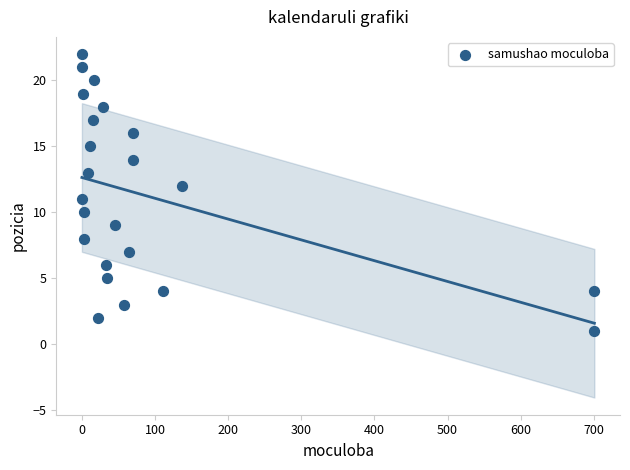

What is the range of Y values (max minus min)?

21